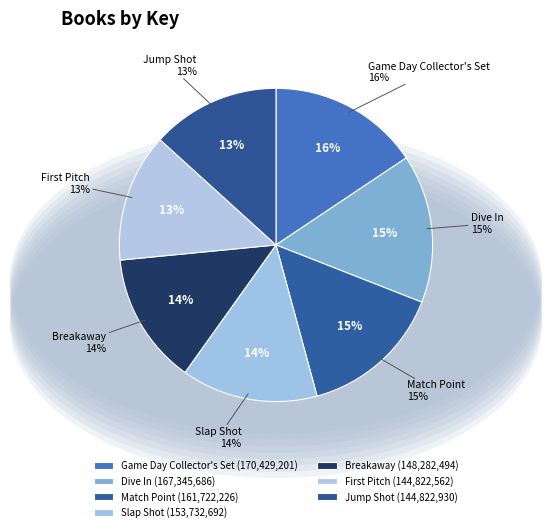

Rank the categories by value from highest to lowest.

Game Day Collector's Set, Dive In, Match Point, Slap Shot, Breakaway, Jump Shot, First Pitch